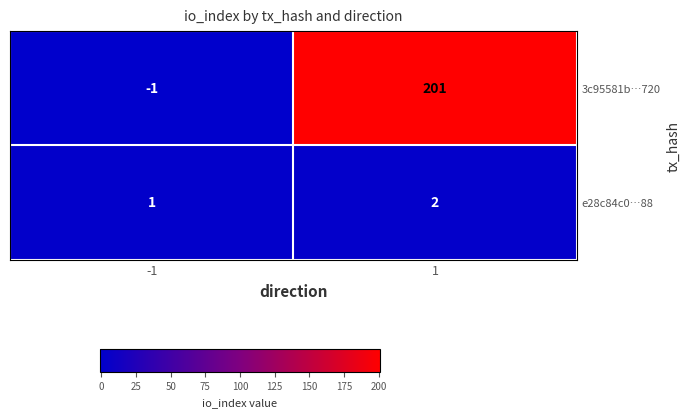

True or false: e28c84c0…88 has a value of 1 at -1.

True